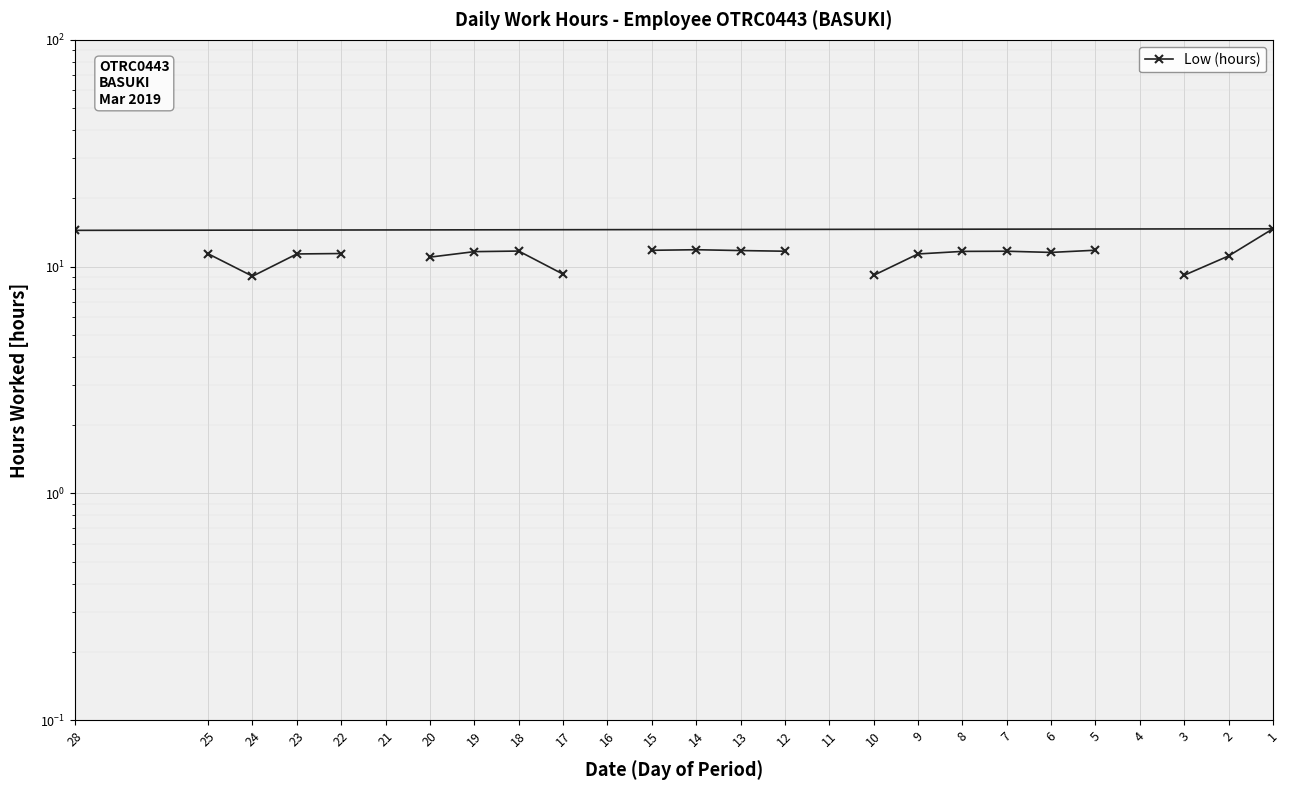

How many distinct data groups are displayed?

1